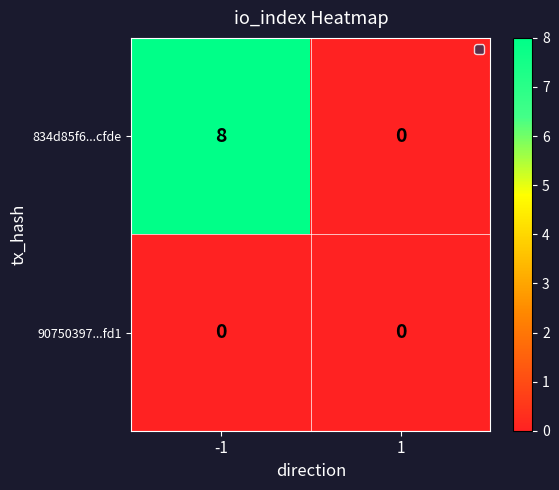

True or false: 834d85f6...cfde has a value of 8 at -1.

True